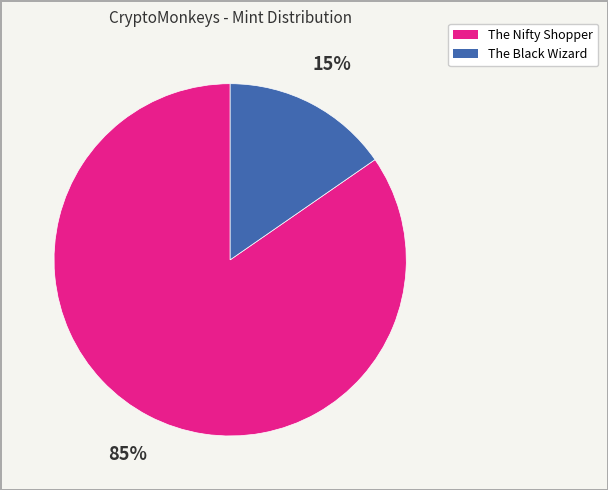

How many segments does this pie chart have?

2